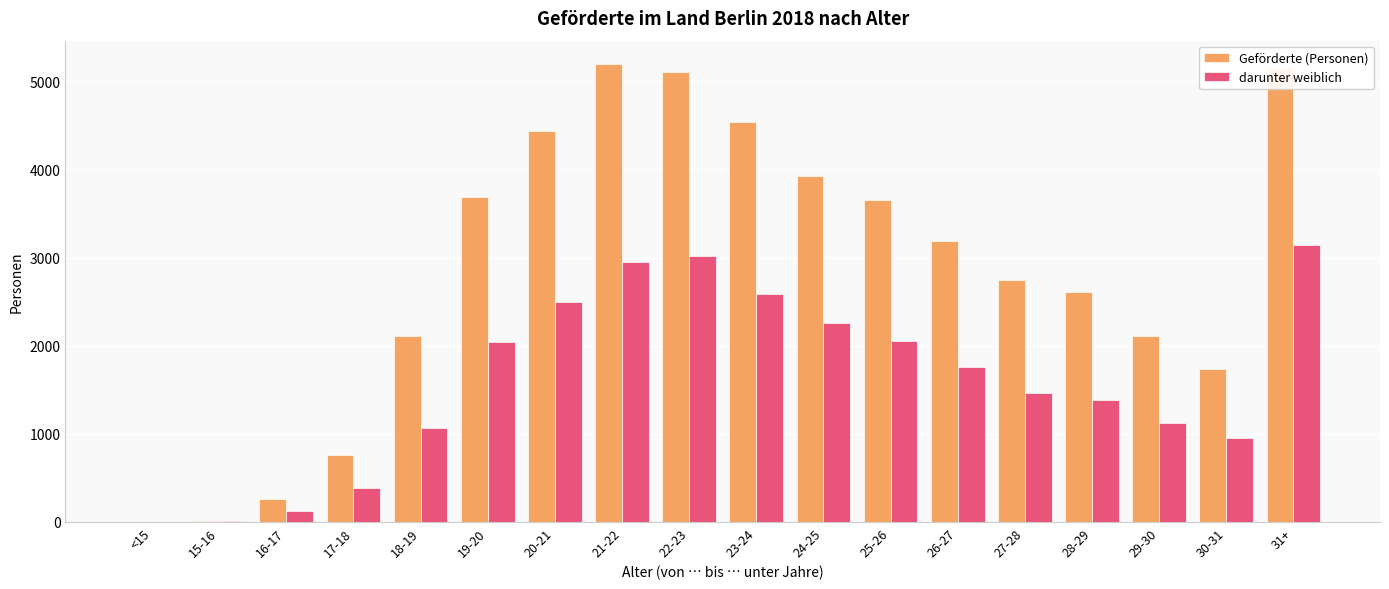

What is the total value across all series at 28-29?

3998